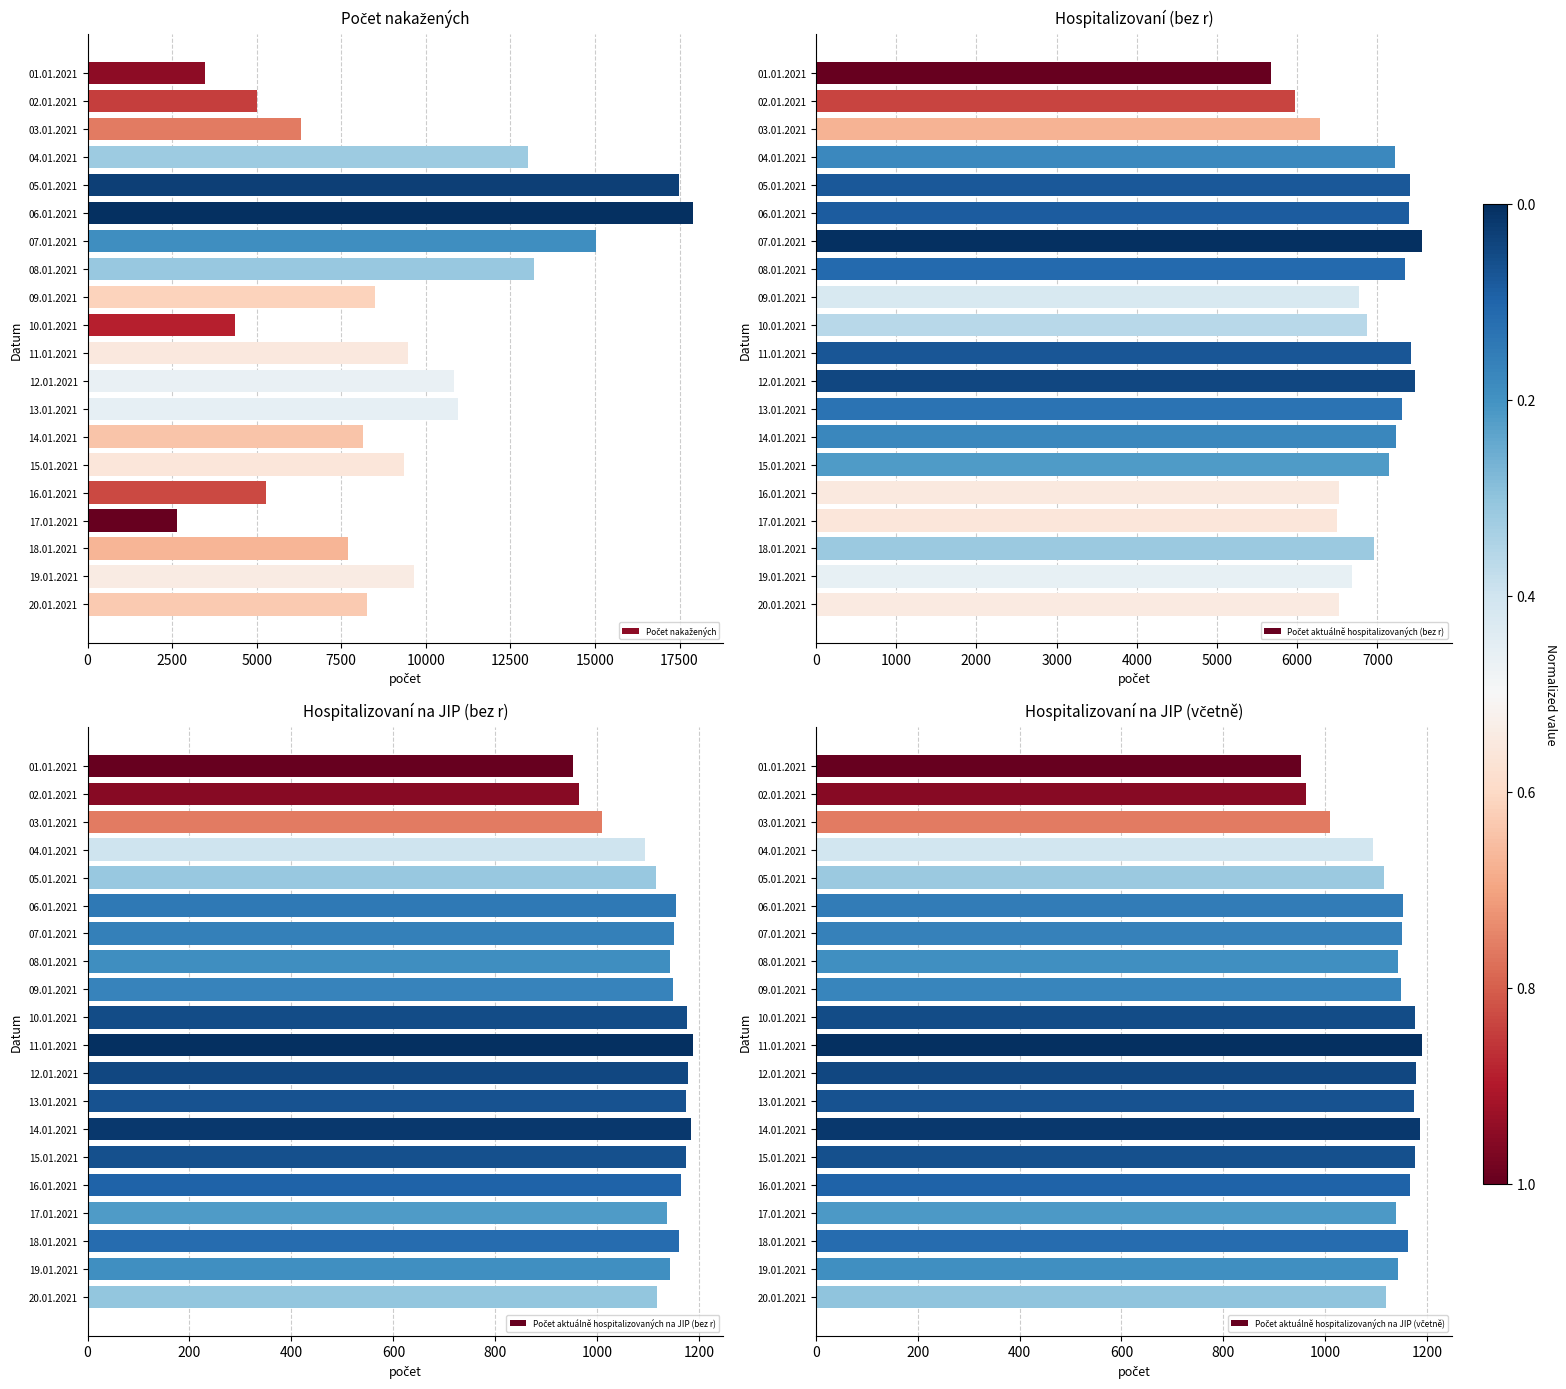

What is the spread (max minus min) of values at 01.01.2021?

4717